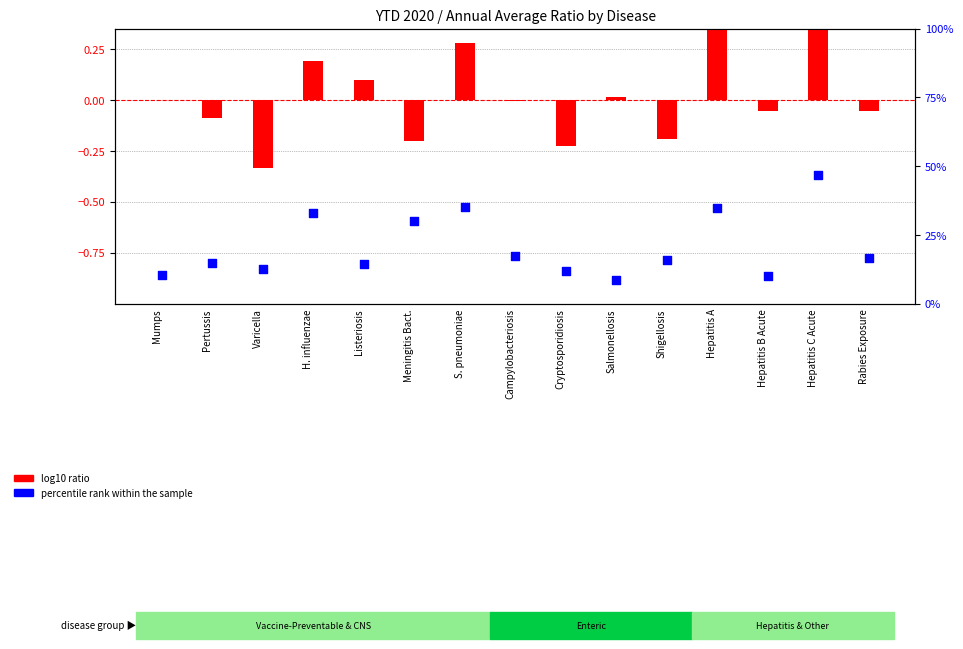

At which category is the sum across all series the highest?

Hepatitis C Acute